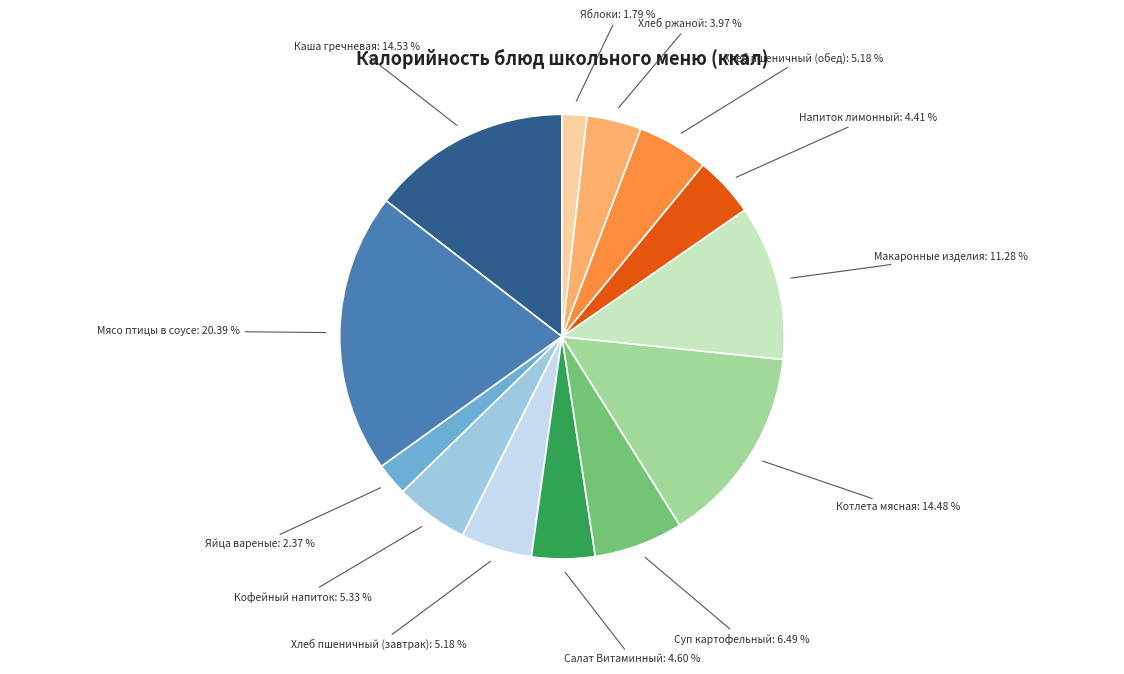

What percentage is the Макаронные изделия slice, to the nearest percent?

11%